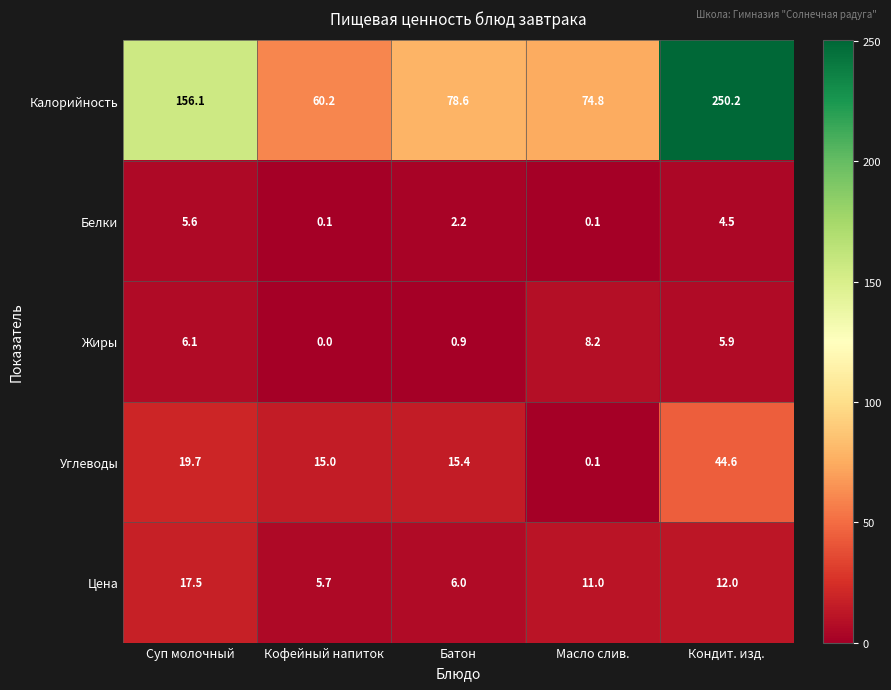

Rank the series at Суп молочный from lowest to highest value.

Белки, Жиры, Цена, Углеводы, Калорийность